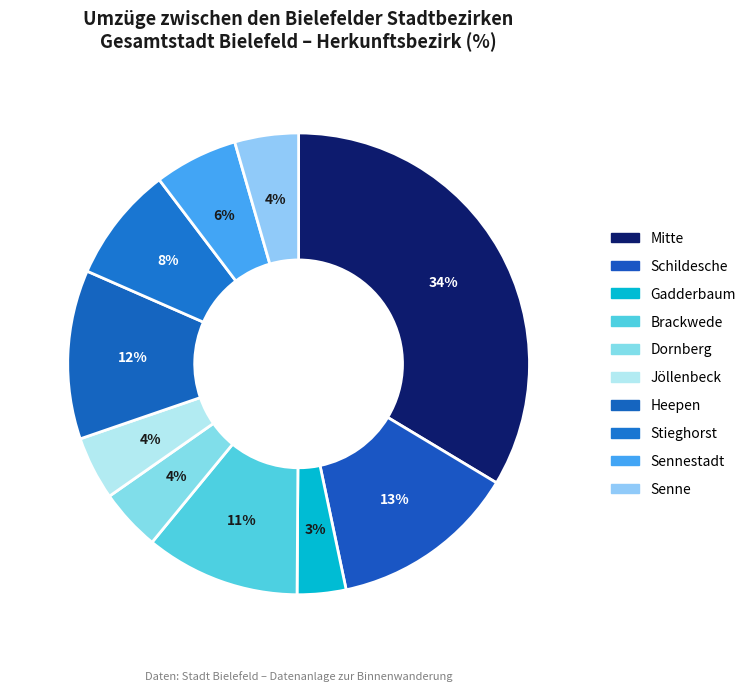

Which category has the biggest portion of the pie?

Mitte